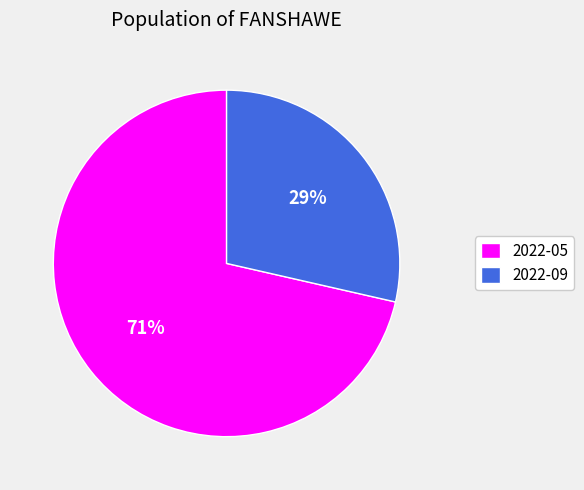

How many segments does this pie chart have?

2